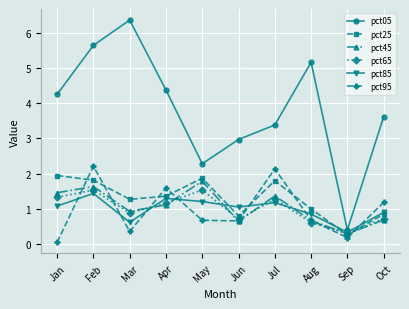

At which category is the sum across all series the highest?

Feb